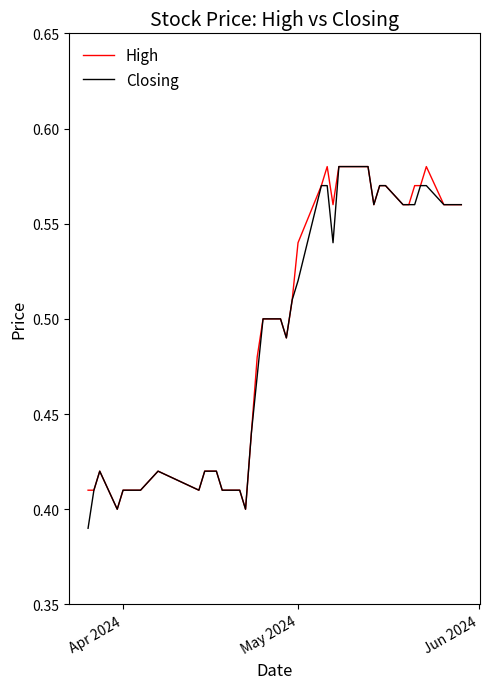

At how many categories does at least one series exceed 0?

40